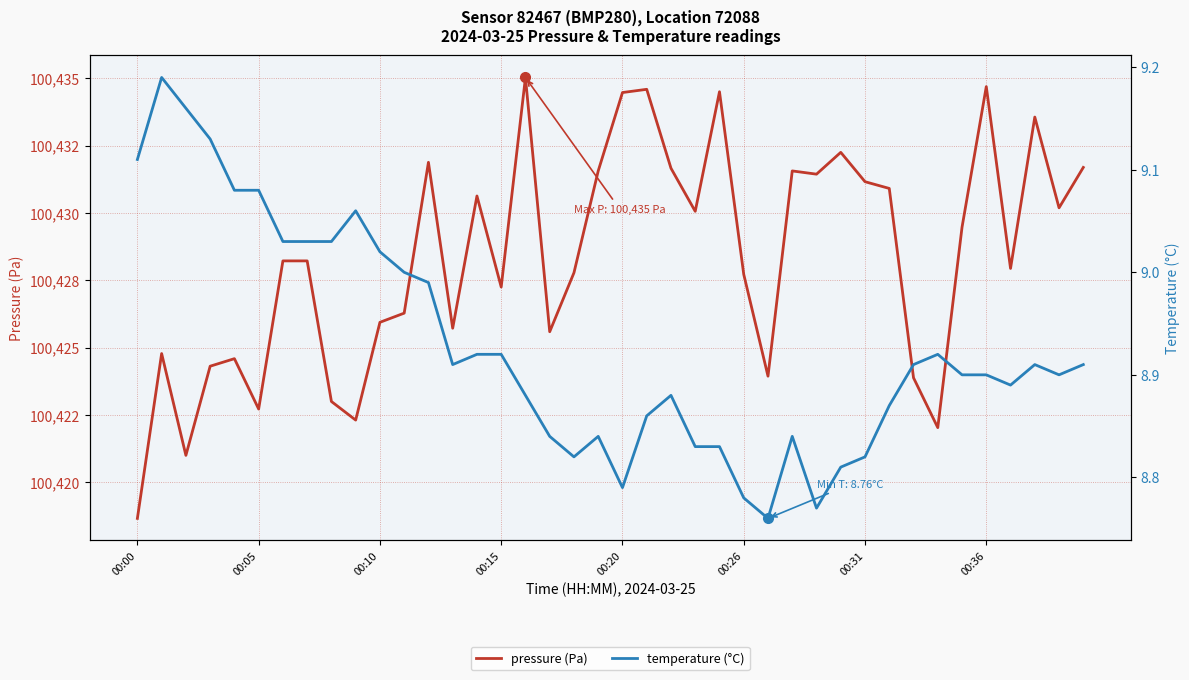

True or false: pressure (Pa) has a value of 62808.9 at 9.

False